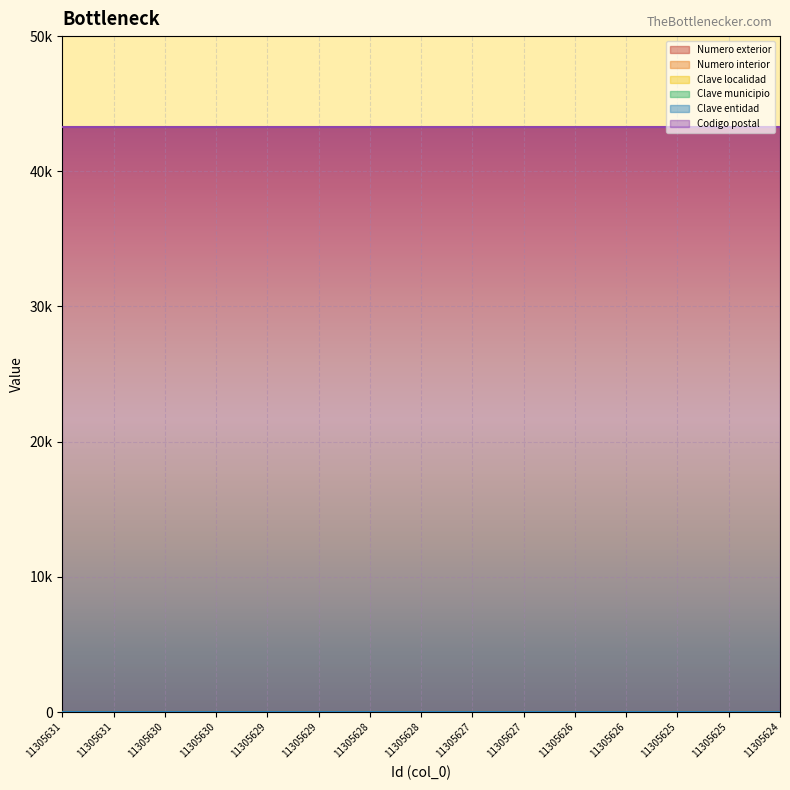

What value does the Clave localidad series have at 11305630?

12